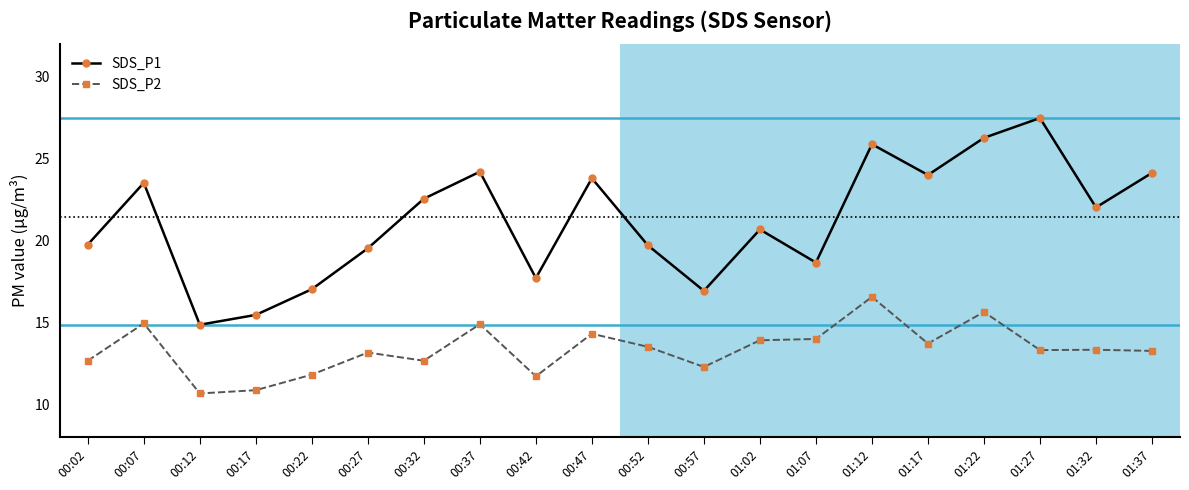

What is the value of the SDS_P1 point at the 11th from the left?

19.7